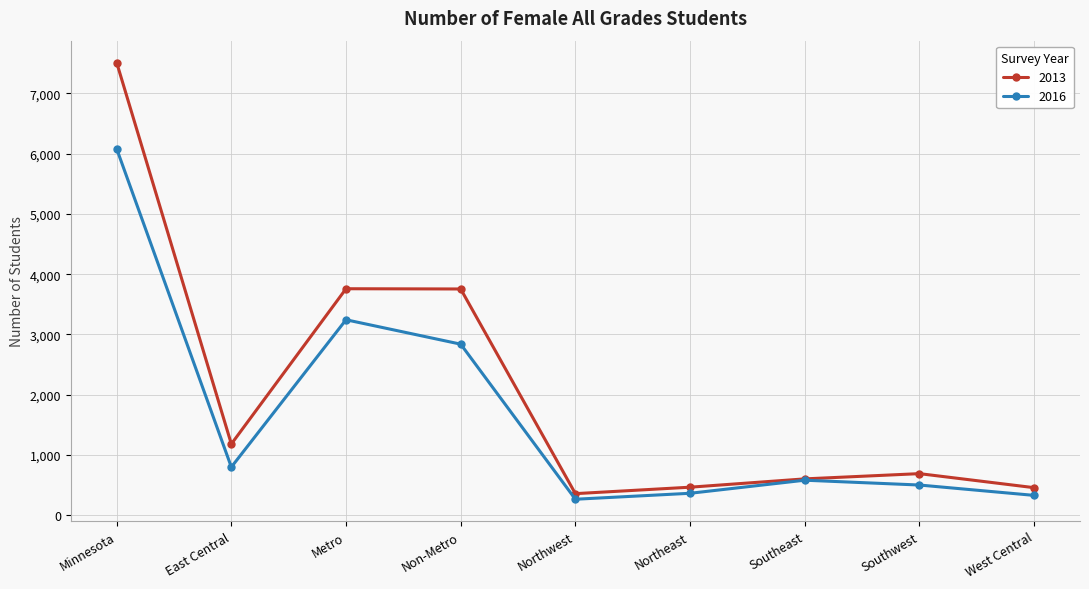

What is the total value across all series at East Central?

1981